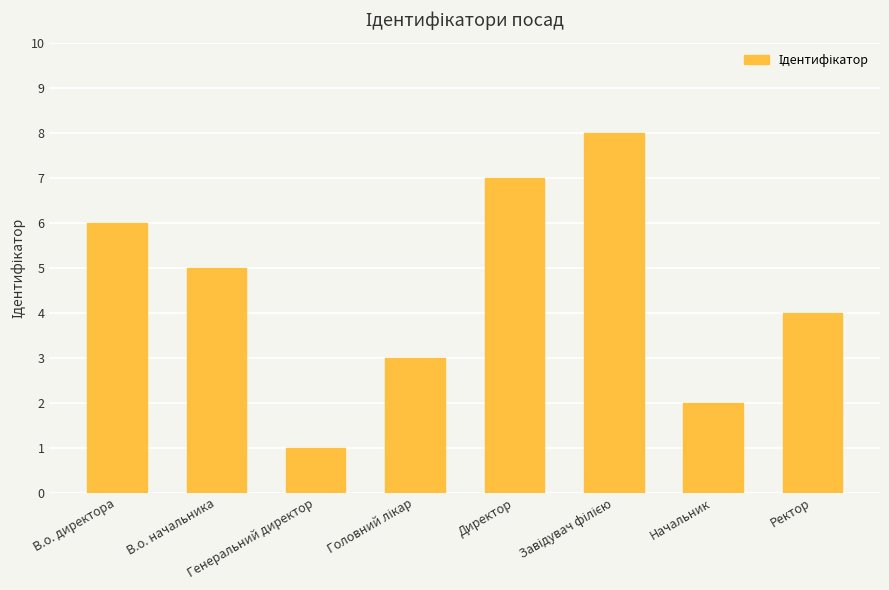

What is the greatest value displayed?

8